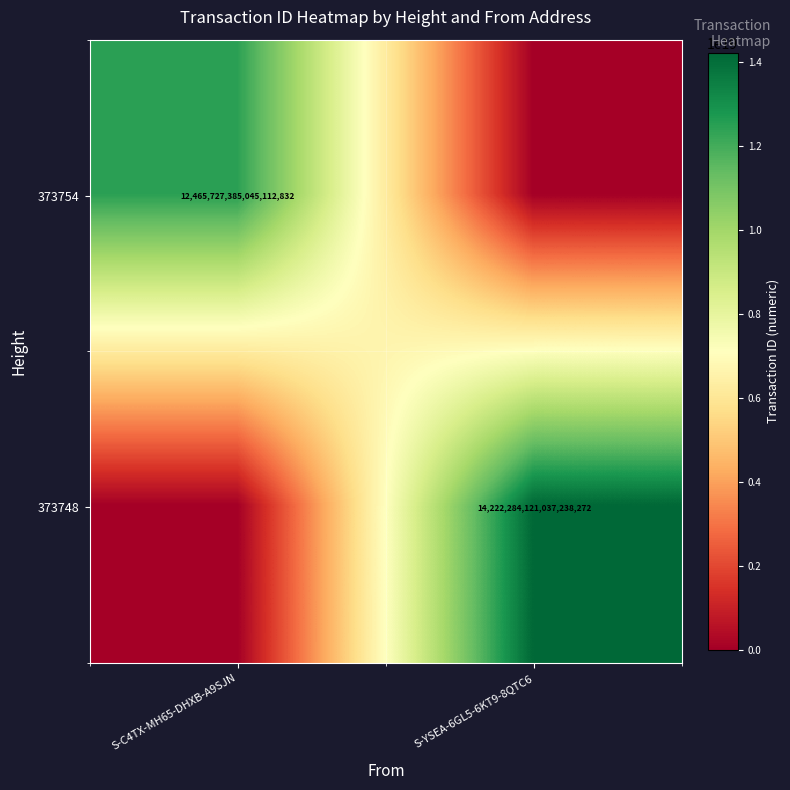

Is it true that 373754 equals 18456960757556510720 at S-C4TX-MH65-DHXB-A9SJN?

False